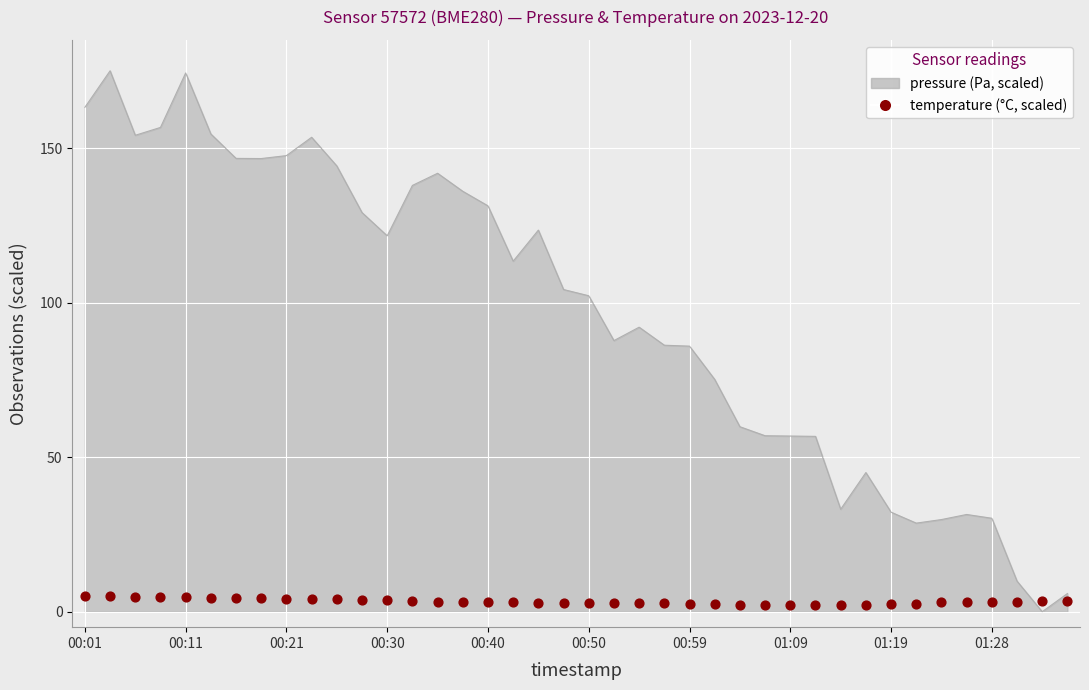

What is the change in value from 13 to 16?

-0.2